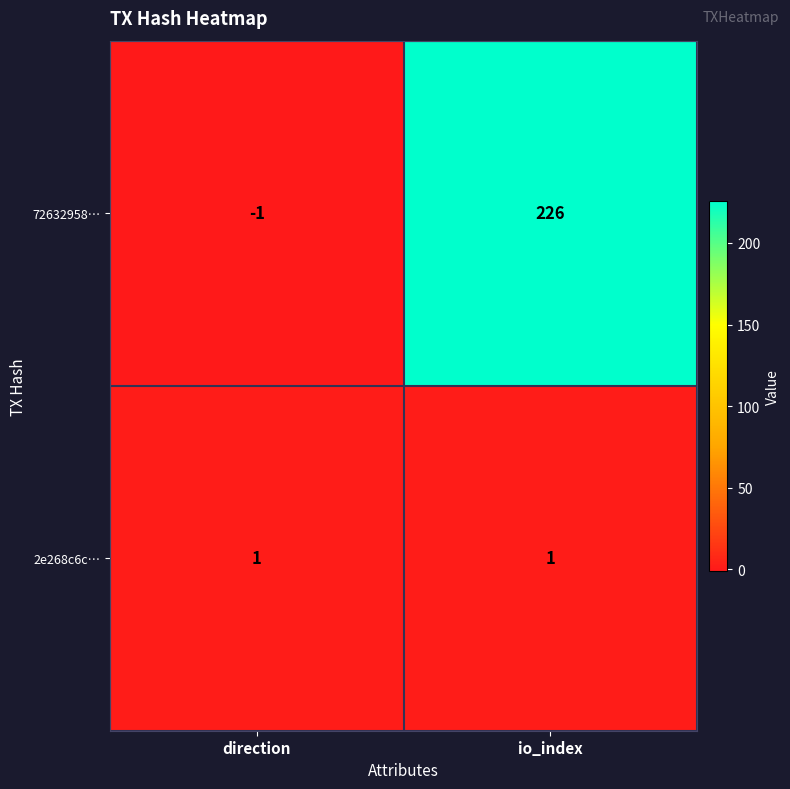

Reading right to left, transcribe all the data shown in this chart.

72632958…: 226	-1
2e268c6c…: 1	1